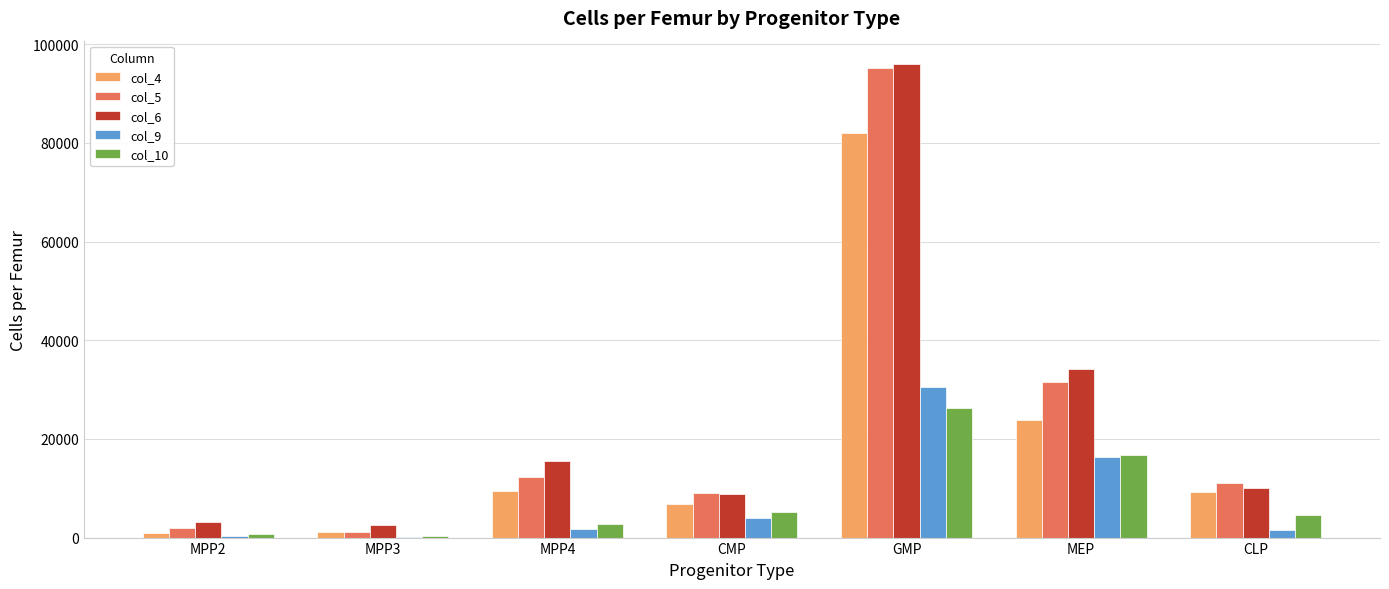

What is the greatest value displayed?

95912.1